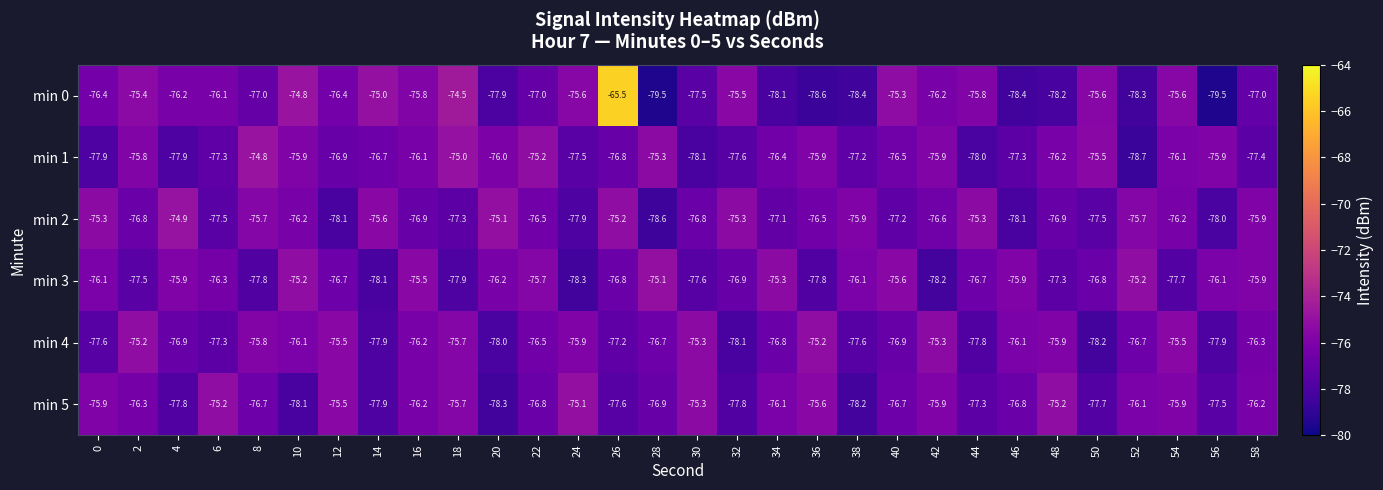

Read the min 3 value at 26.

-76.8